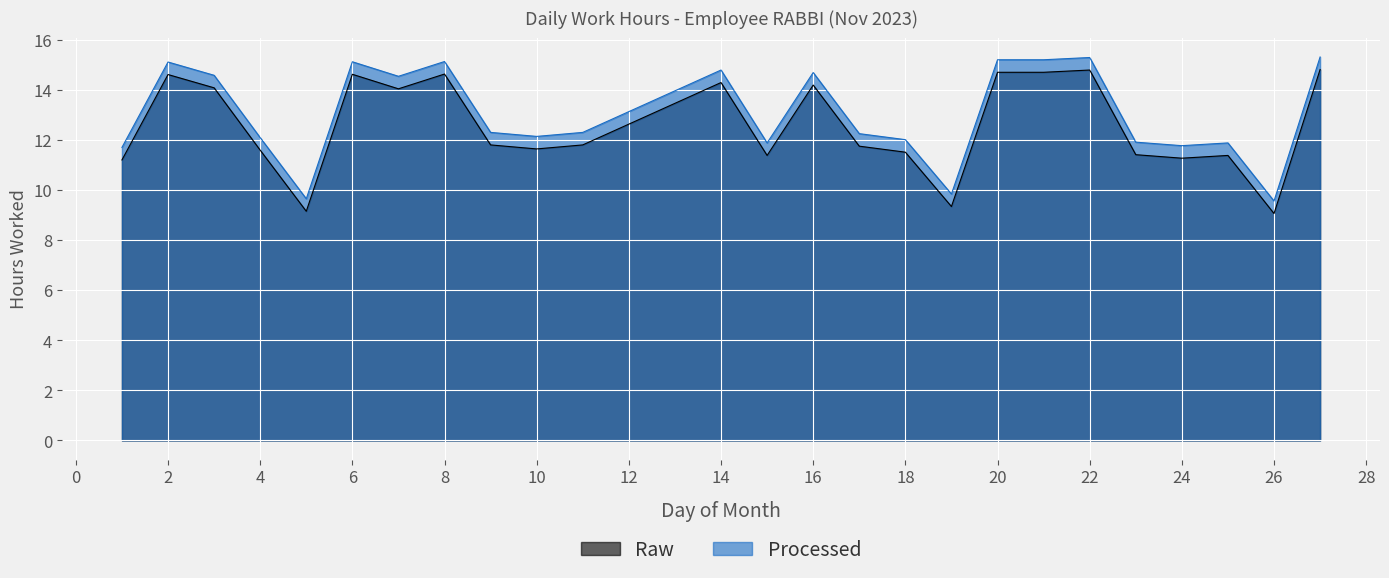

Which category has the highest value across all series?

27